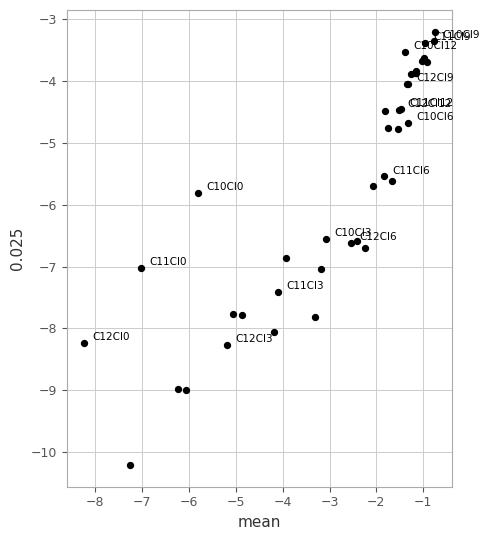

What Y value in the scatter plot is closest to -6?

-5.8